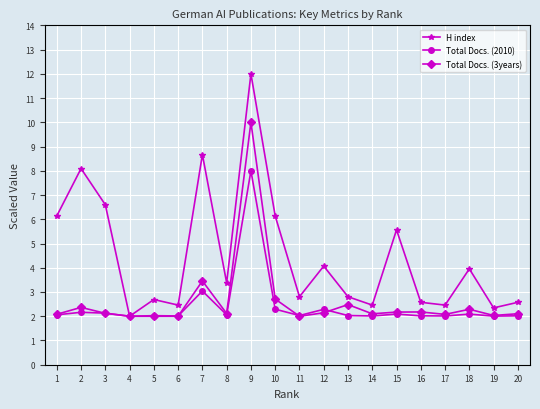

How many lines are shown in the chart?

3